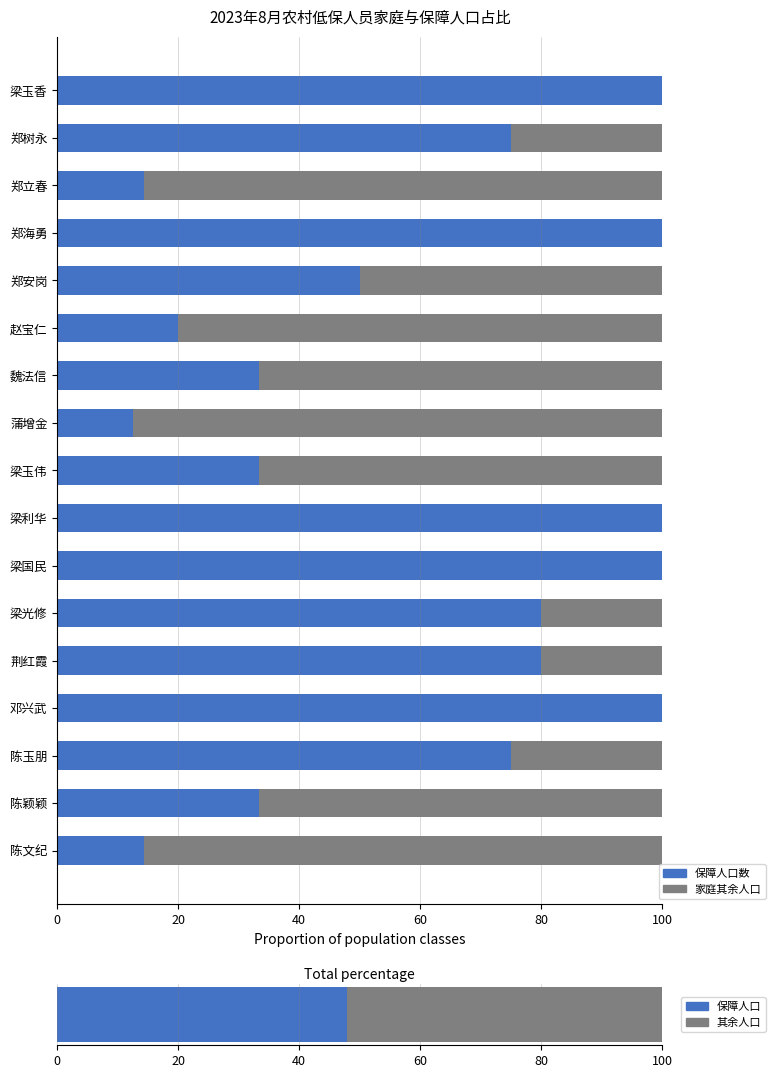

What is the difference between the second highest and second lowest values in the 非保障人口占比 series?

85.7